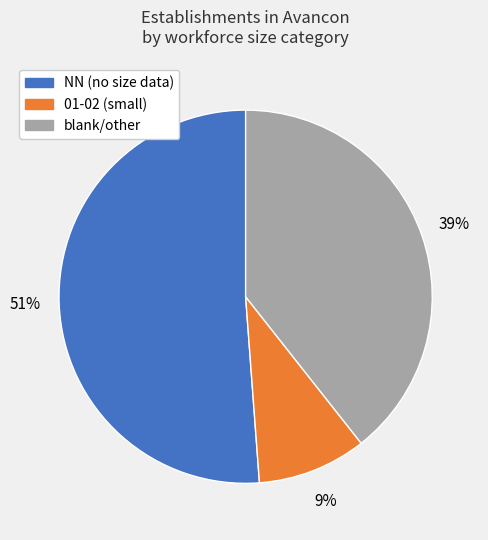

How many slices are in this pie chart?

3